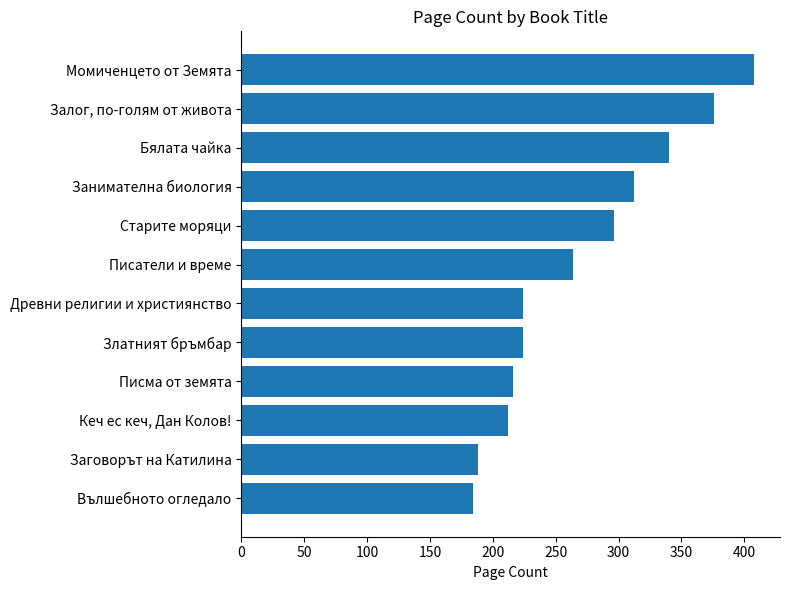

Is it true that the value at Залог, по-голям от живота is 376?

True